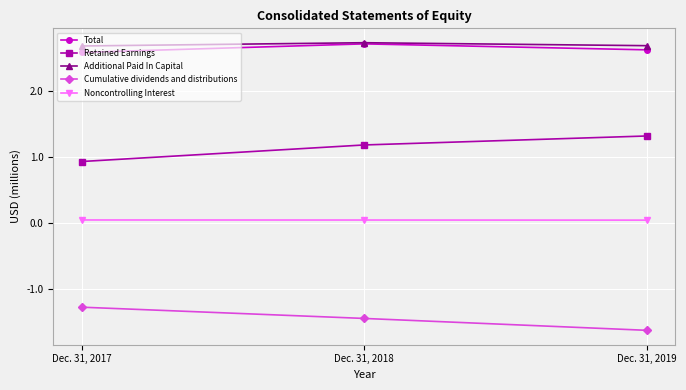

What is the highest value of the Retained Earnings series?

1.3